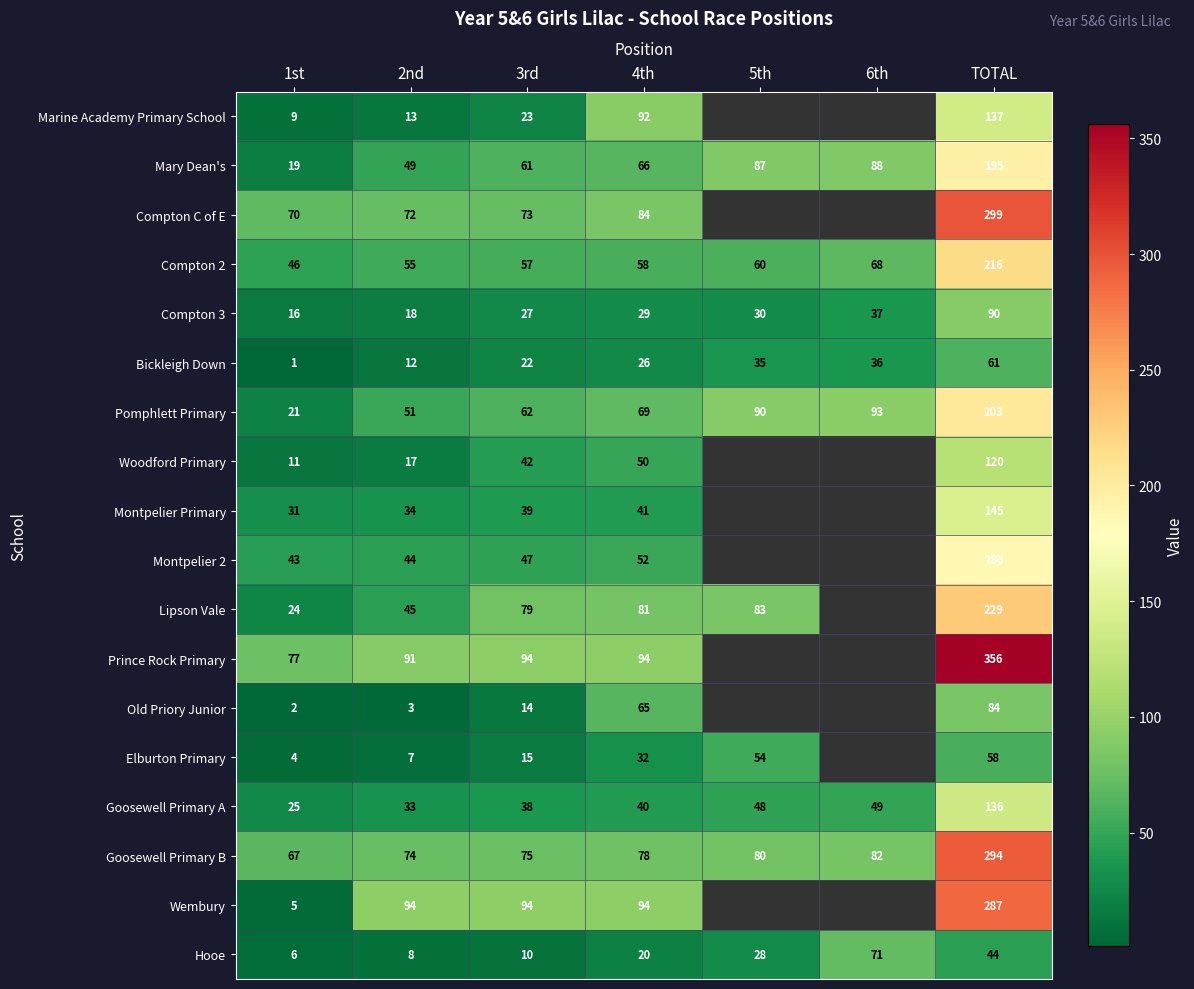

Between 4th and TOTAL, which series saw the biggest shift?

Prince Rock Primary